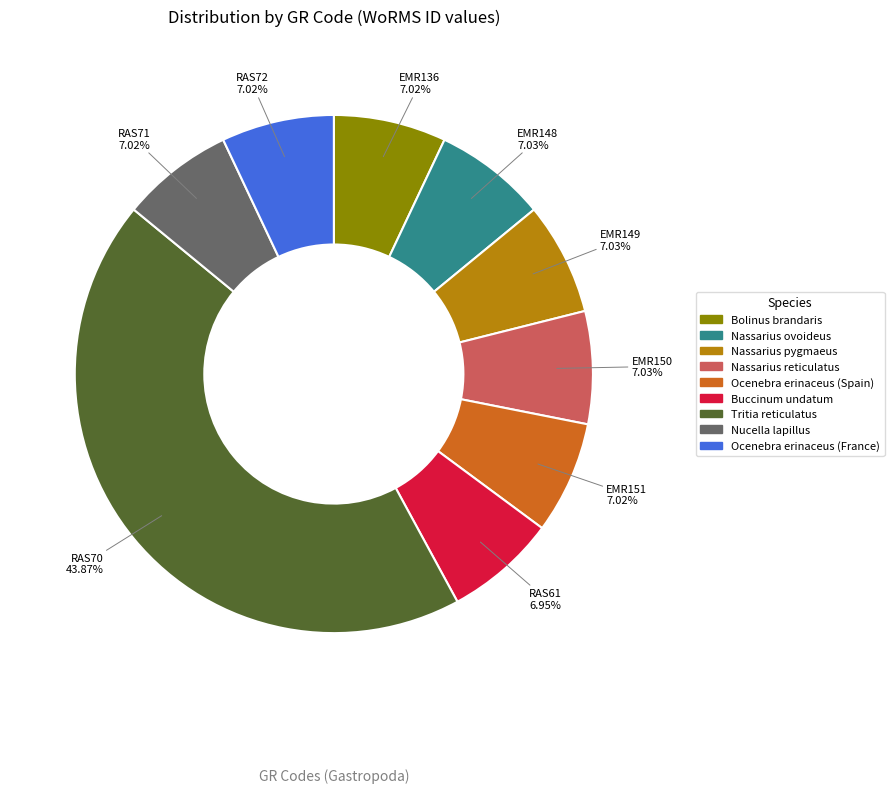

Does any single category account for the majority?

No